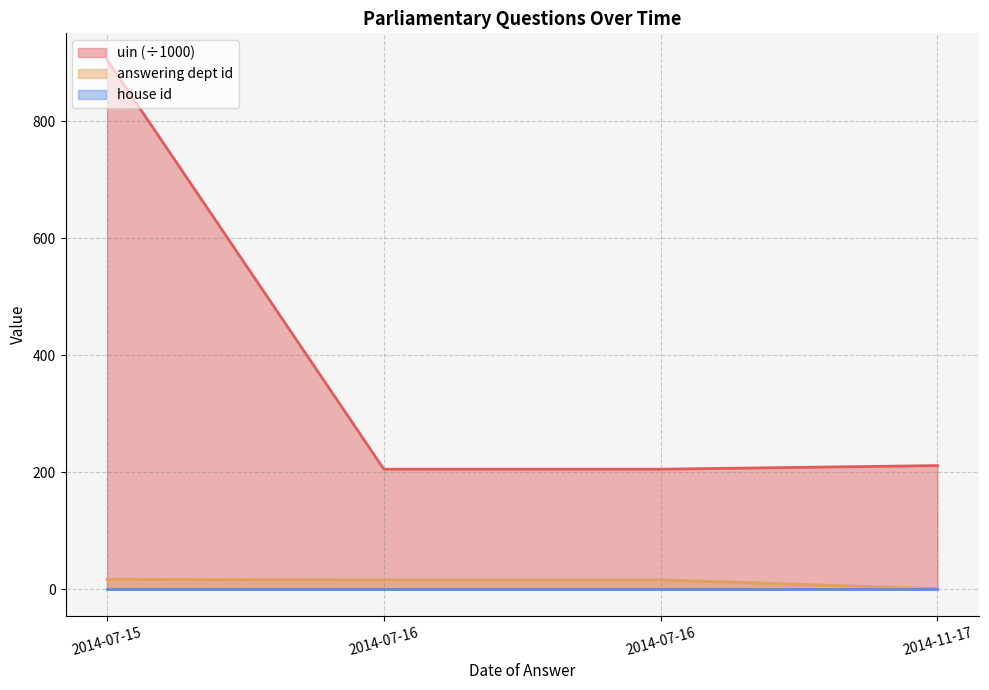

Does the chart have visible grid lines?

Yes